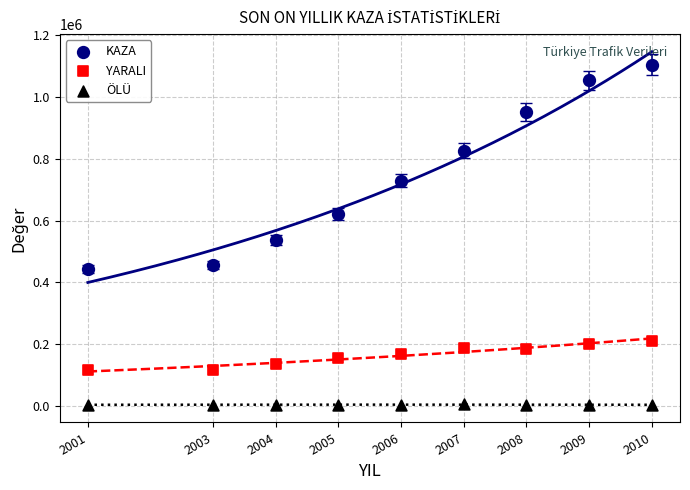

What are all the series names shown in the legend?

KAZA, YARALI, ÖLÜ